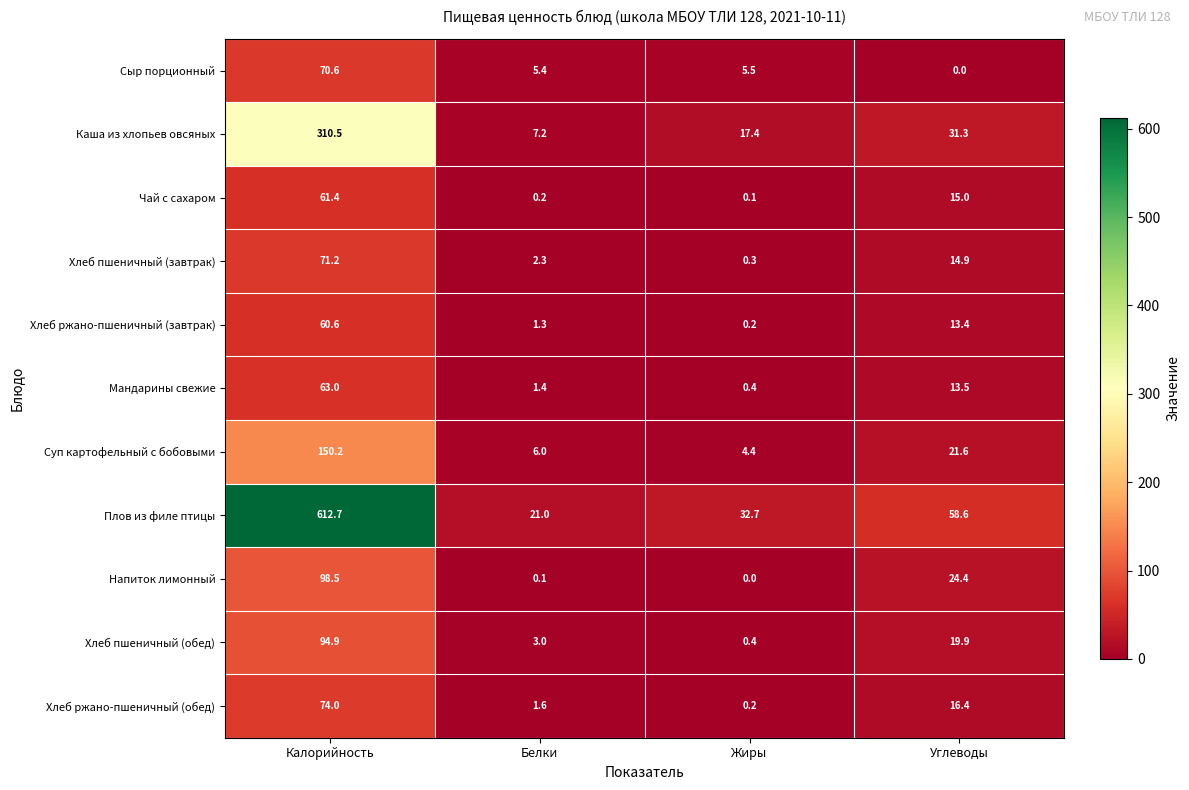

Is the value of Сыр порционный at Углеводы greater than the value of Чай с сахаром at Белки?

No